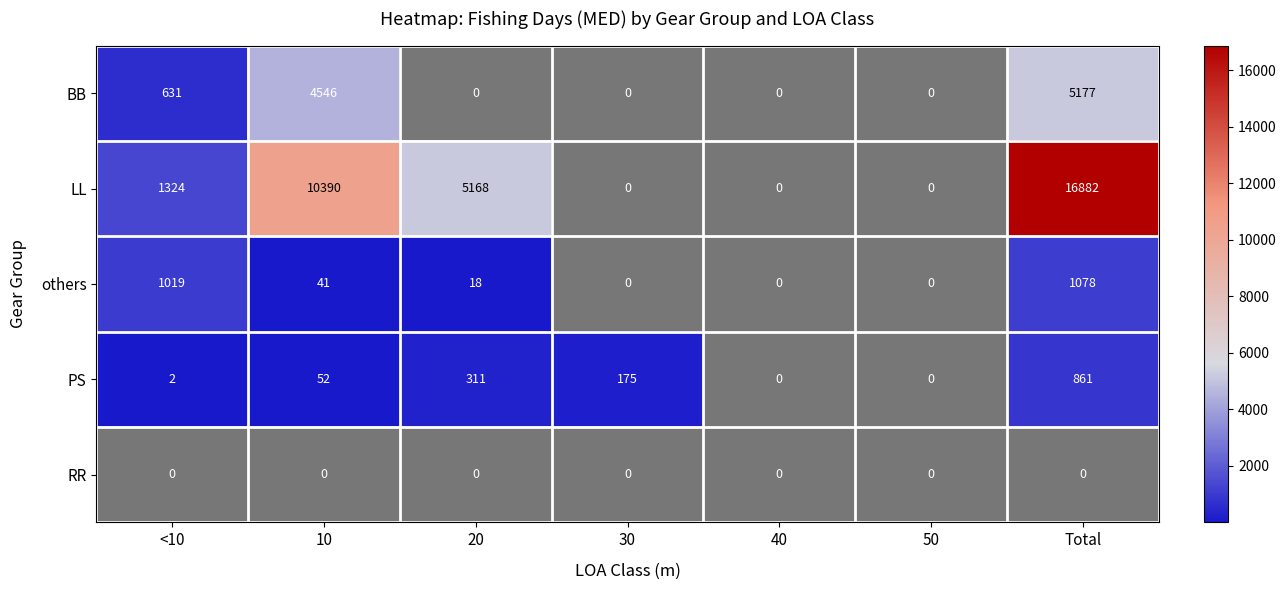

What is the maximum value shown in the chart?

16882